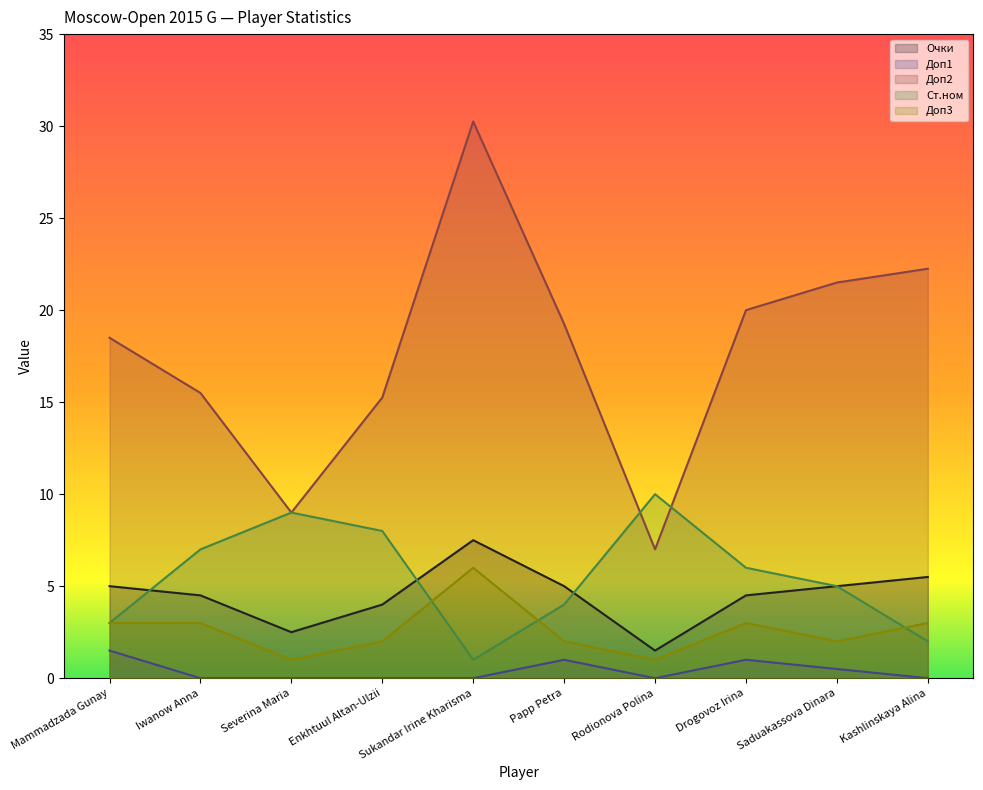

Rank the series at Rodionova Polina from highest to lowest value.

Ст.ном, Доп2, Очки, Доп3, Доп1